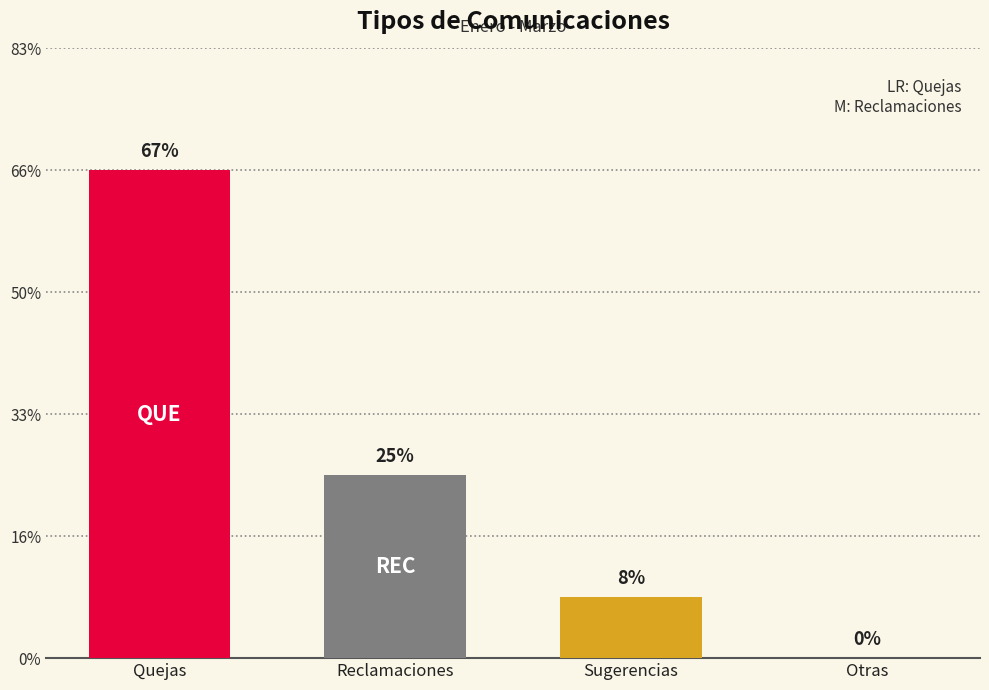

Are the bars grouped side by side (vs. stacked)?

Yes